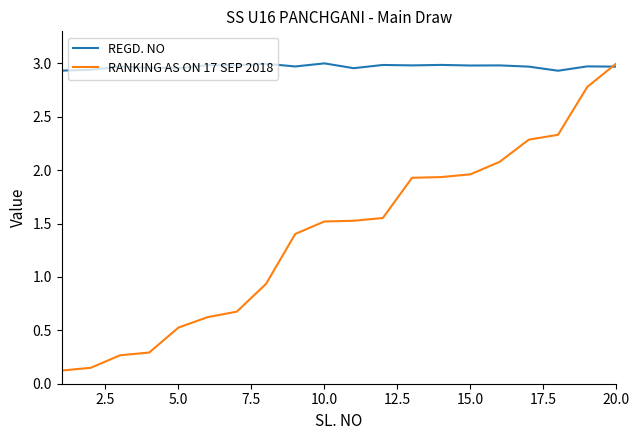

List the series in order of their overall mean, highest first.

REGD. NO, RANKING AS ON 17 SEP 2018